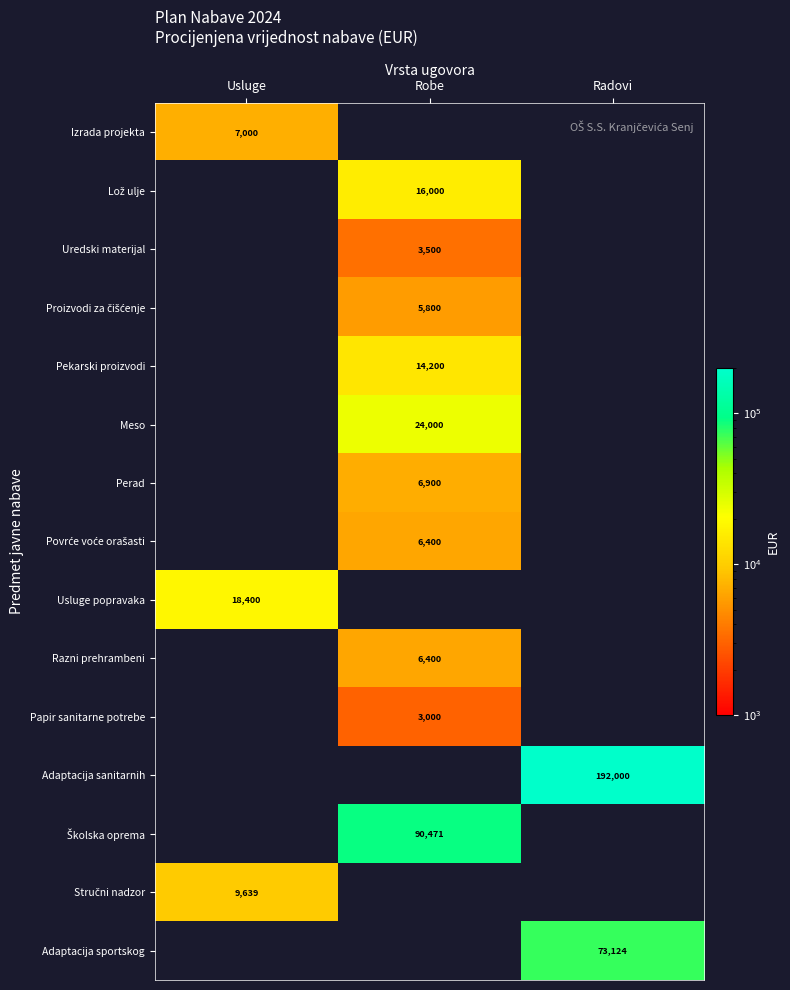

Between Robe and Radovi, which is larger?

Radovi